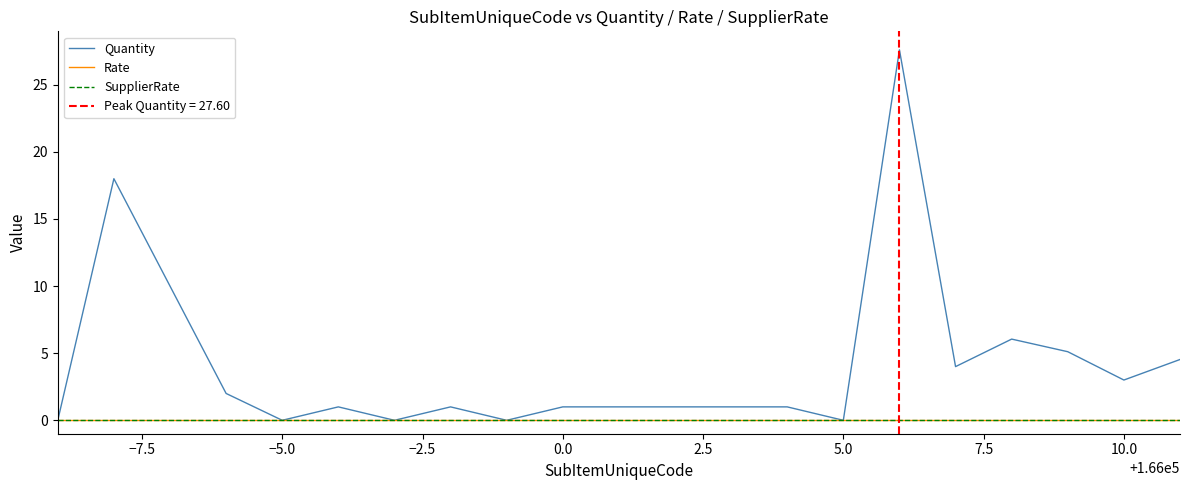

True or false: SupplierRate and Quantity intersect in this chart.

False